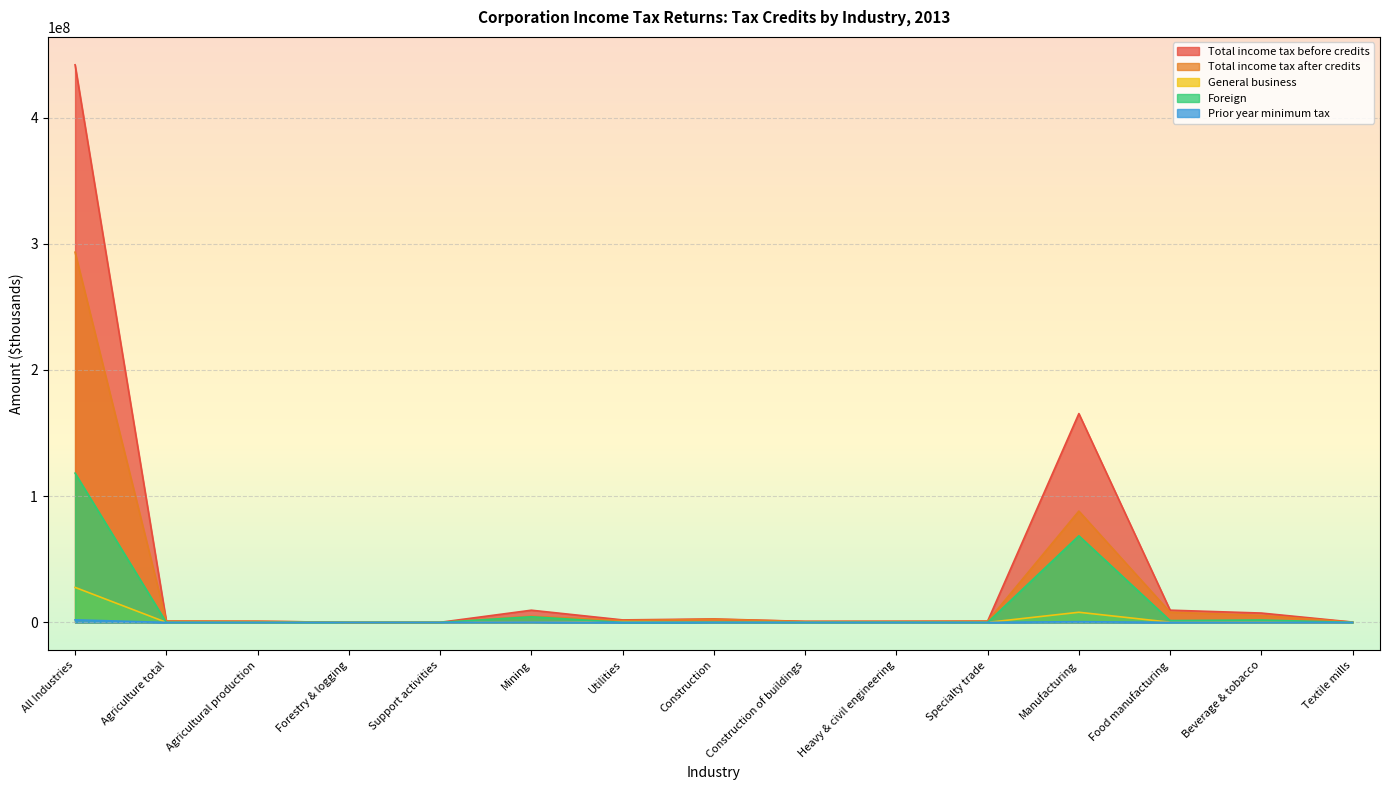

The Prior year minimum tax series shows 136788 at Mining. True or false?

False